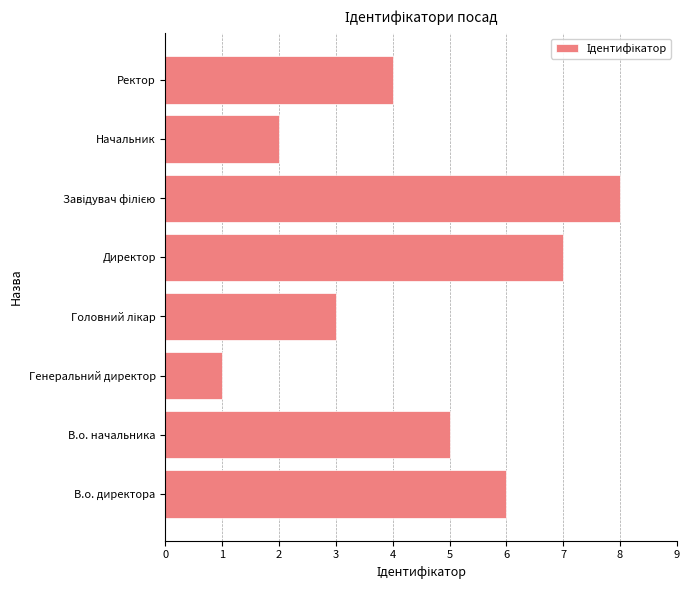

What is the change in value from В.о. начальника to Начальник?

-3